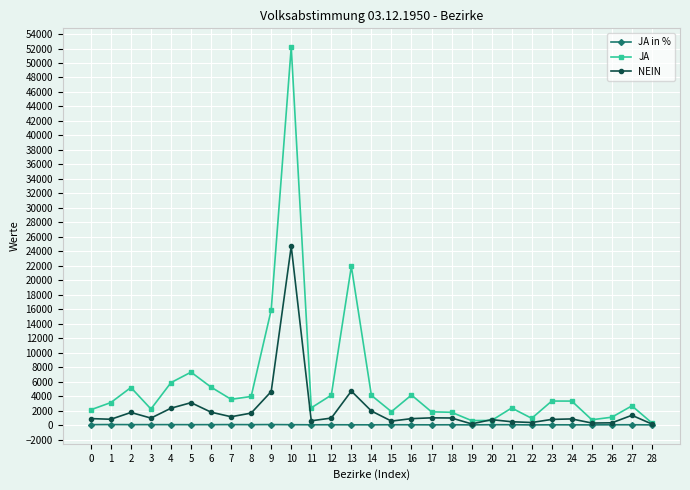

Rank the series at 9 from lowest to highest value.

JA in %, NEIN, JA